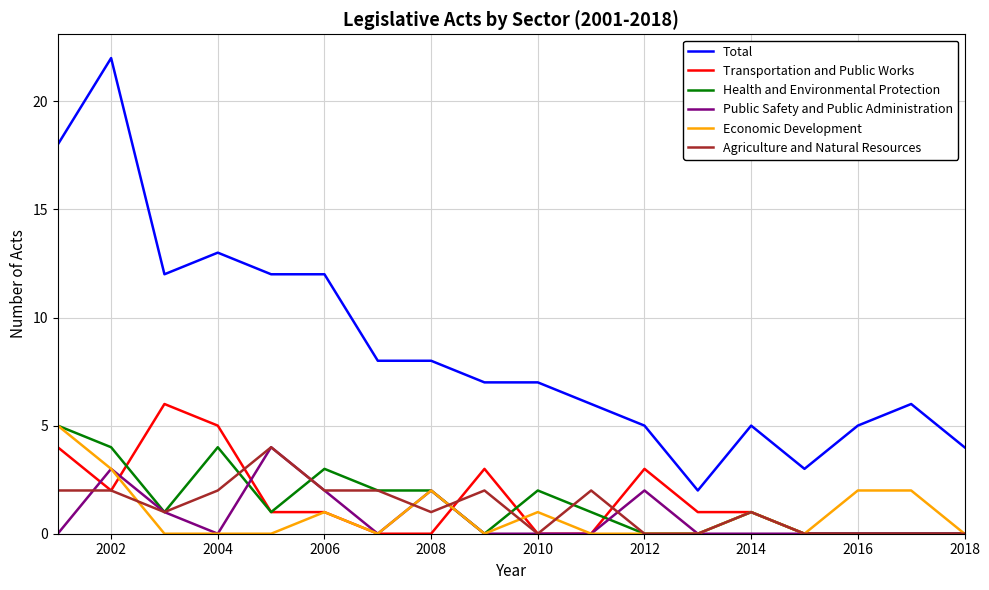

True or false: Health and Environmental Protection and Total cross at least once.

False